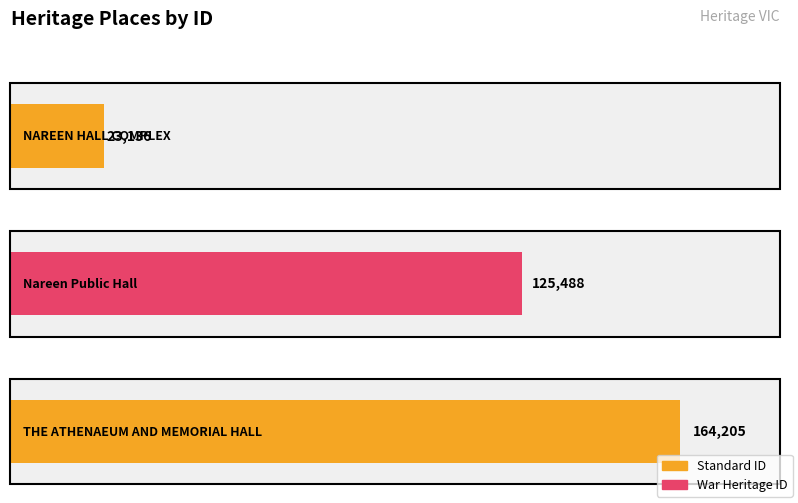

What is the change in value from Nareen
Public Hall to THE ATHENAEUM AND
MEMORIAL HALL?

+38717